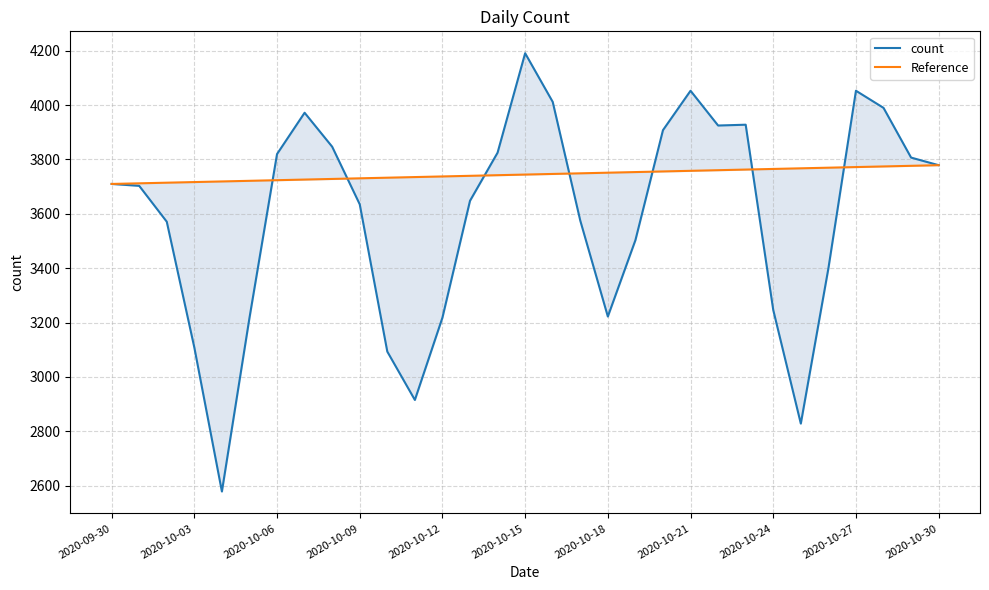

What is the total value across all series at 14?

7567.2